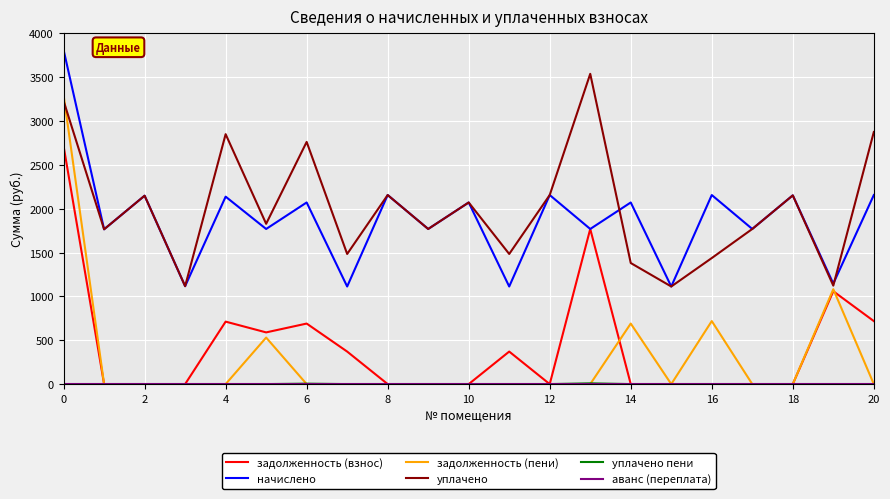

How many distinct data groups are displayed?

6